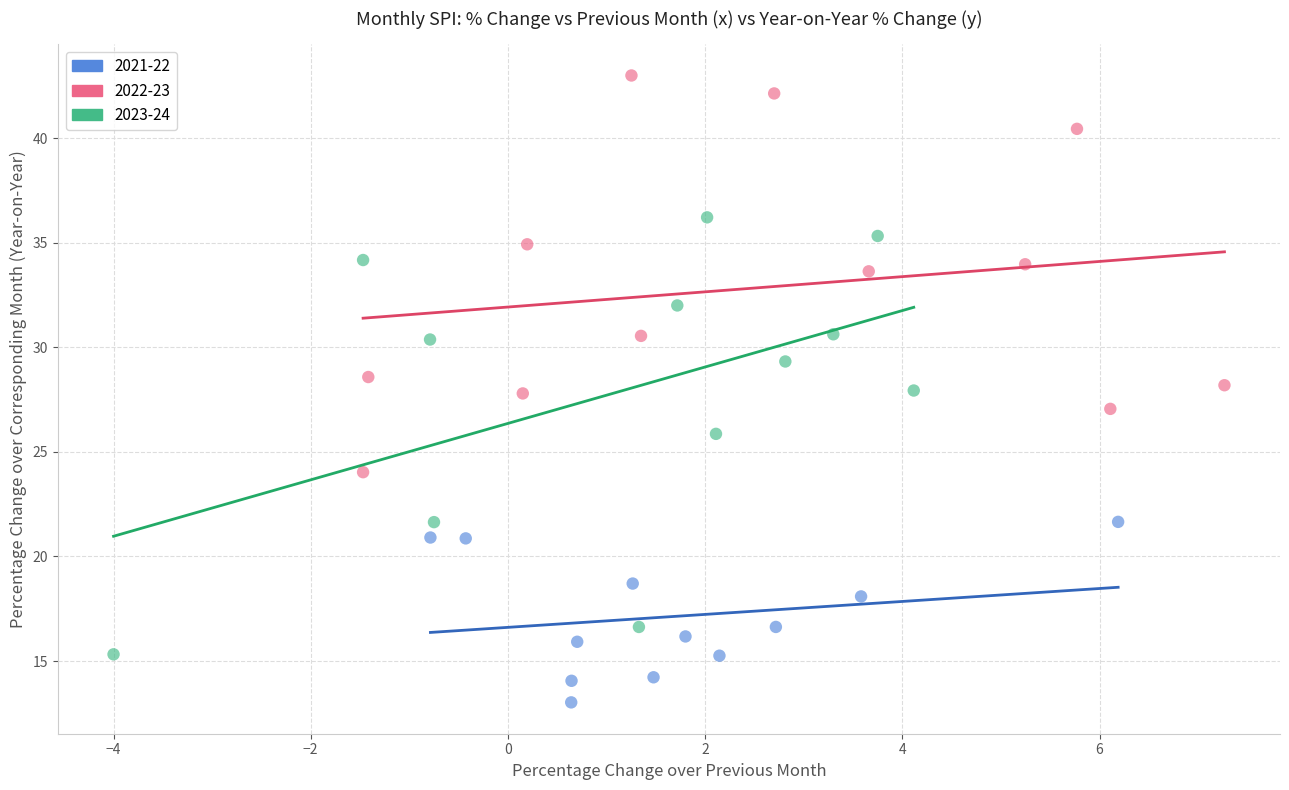

Which series reaches the maximum Y coordinate?

2022-23